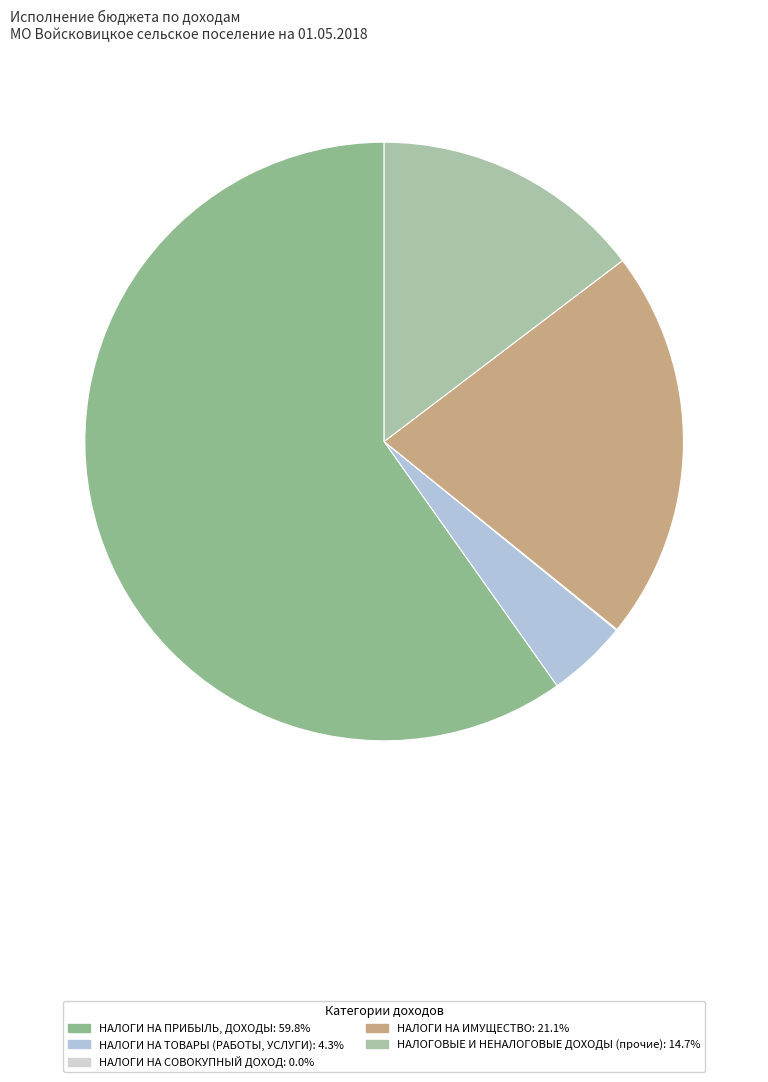

How many slices are in this pie chart?

5